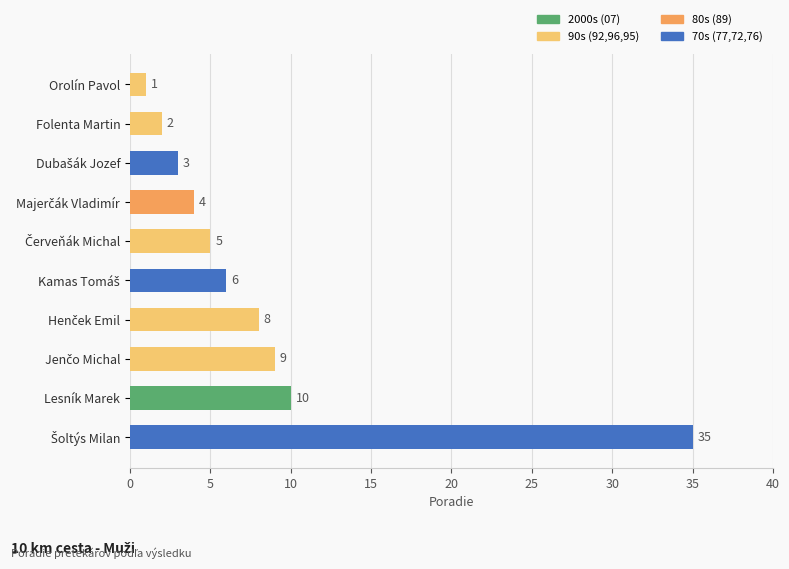

What position from the bottom is Folenta Martin?

9